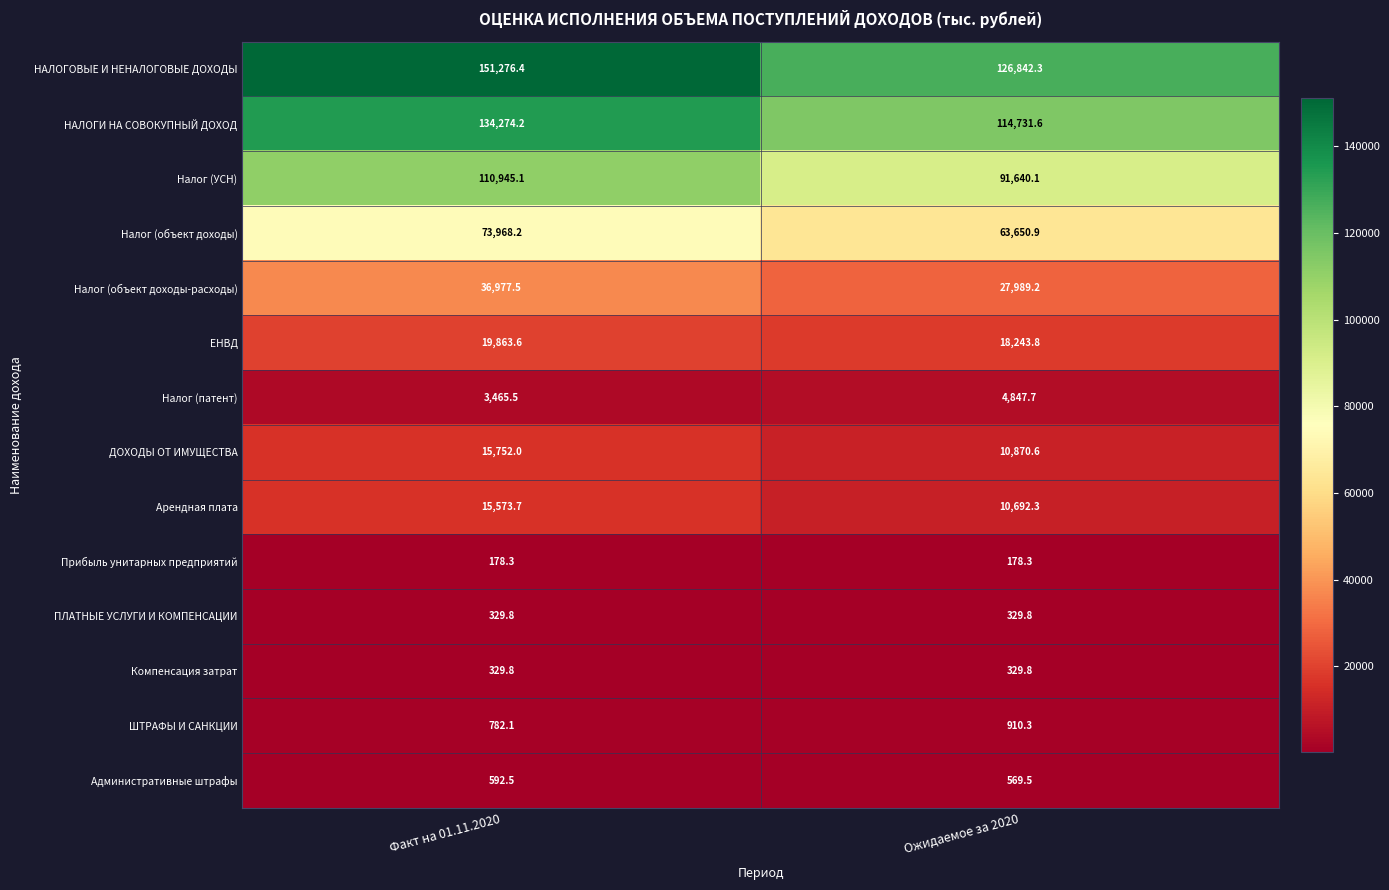

Reading right to left, transcribe all the data shown in this chart.

НАЛОГОВЫЕ И НЕНАЛОГОВЫЕ ДОХОДЫ: Ожидаемое за 2020=126842.3	Факт на 01.11.2020=151276.4
НАЛОГИ НА СОВОКУПНЫЙ ДОХОД: Ожидаемое за 2020=114731.6	Факт на 01.11.2020=134274.2
Налог (УСН): Ожидаемое за 2020=91640.1	Факт на 01.11.2020=110945.1
Налог (объект доходы): Ожидаемое за 2020=63650.9	Факт на 01.11.2020=73968.2
Налог (объект доходы-расходы): Ожидаемое за 2020=27989.2	Факт на 01.11.2020=36977.5
ЕНВД: Ожидаемое за 2020=18243.8	Факт на 01.11.2020=19863.6
Налог (патент): Ожидаемое за 2020=4847.7	Факт на 01.11.2020=3465.5
ДОХОДЫ ОТ ИМУЩЕСТВА: Ожидаемое за 2020=10870.6	Факт на 01.11.2020=15752.0
Арендная плата: Ожидаемое за 2020=10692.3	Факт на 01.11.2020=15573.7
Прибыль унитарных предприятий: Ожидаемое за 2020=178.3	Факт на 01.11.2020=178.3
ПЛАТНЫЕ УСЛУГИ И КОМПЕНСАЦИИ: Ожидаемое за 2020=329.8	Факт на 01.11.2020=329.8
Компенсация затрат: Ожидаемое за 2020=329.8	Факт на 01.11.2020=329.8
ШТРАФЫ И САНКЦИИ: Ожидаемое за 2020=910.3	Факт на 01.11.2020=782.1
Административные штрафы: Ожидаемое за 2020=569.5	Факт на 01.11.2020=592.5